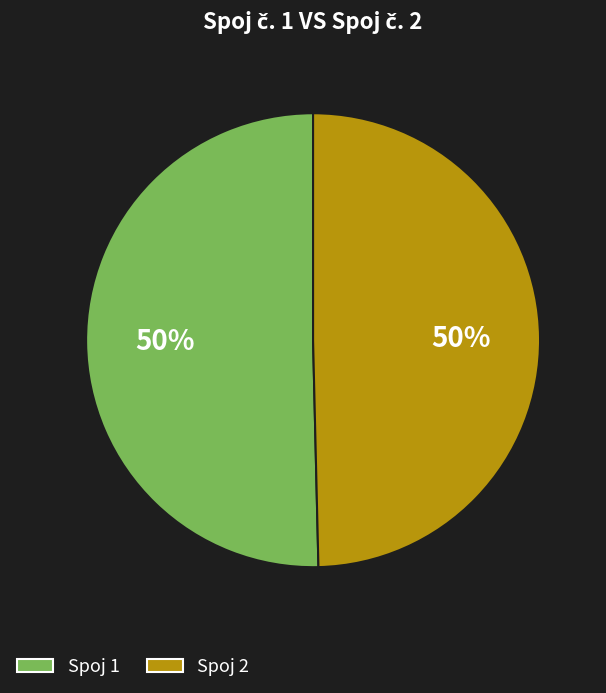

Rank the categories by value from highest to lowest.

1, 2